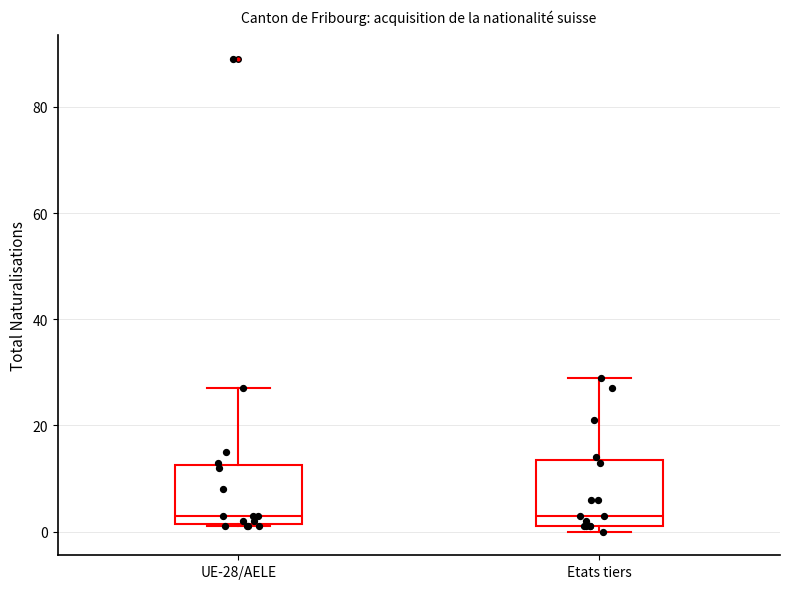

Where does the upper whisker of the box for Etats tiers end on the y-axis? The values are not printed on the chart, so give them approximately, as read against the axis.

30